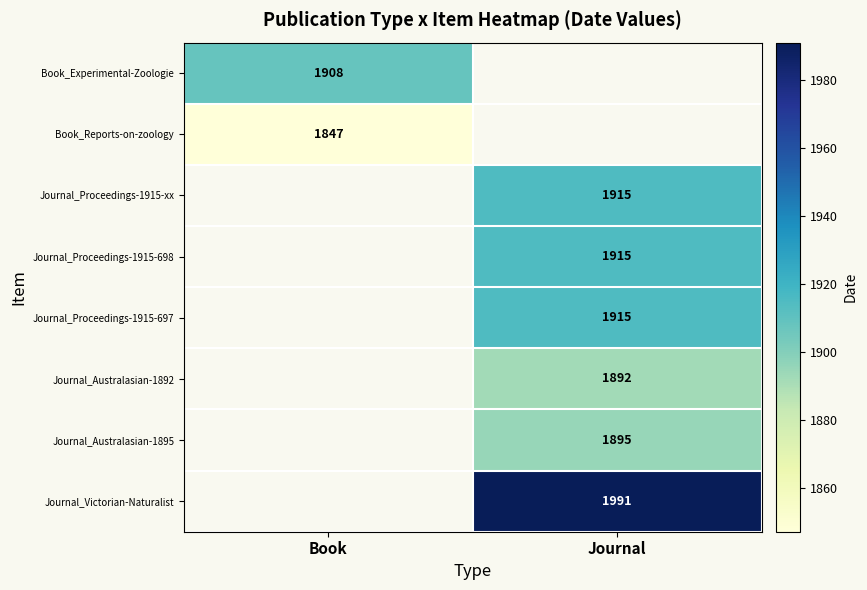

True or false: Journal_Victorian-Naturalist has a value of 2872.0 at Journal.

False